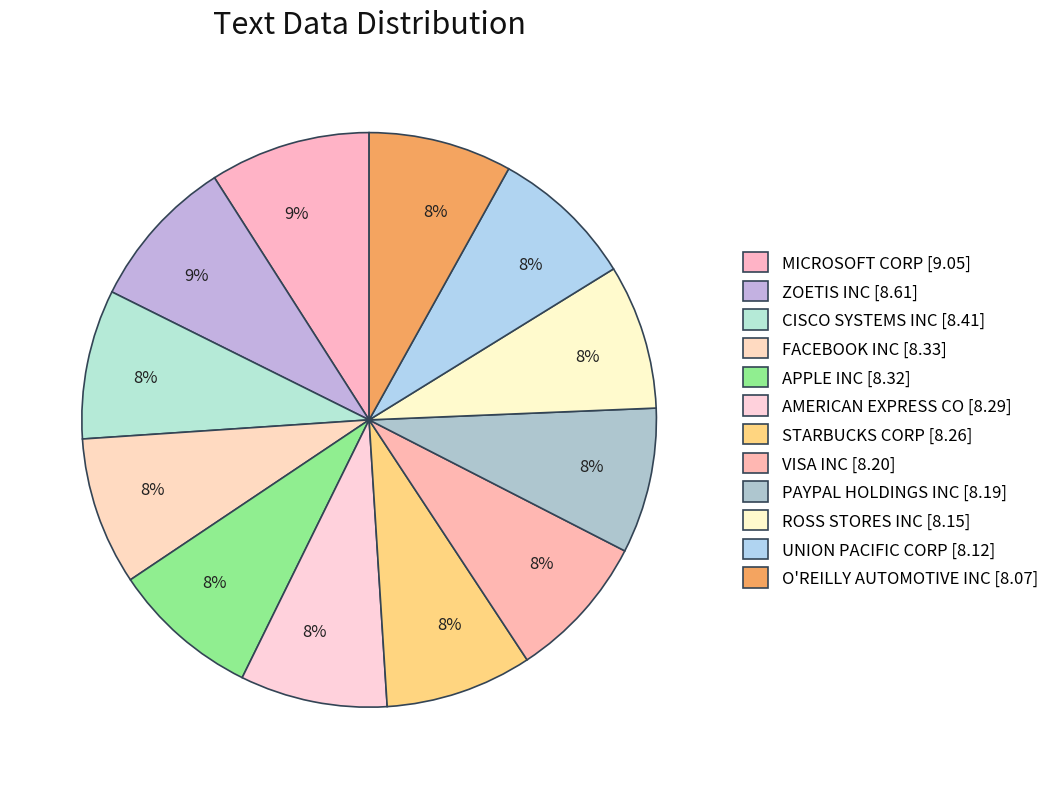

Which has a higher value, FACEBOOK INC or PAYPAL HOLDINGS INC?

FACEBOOK INC